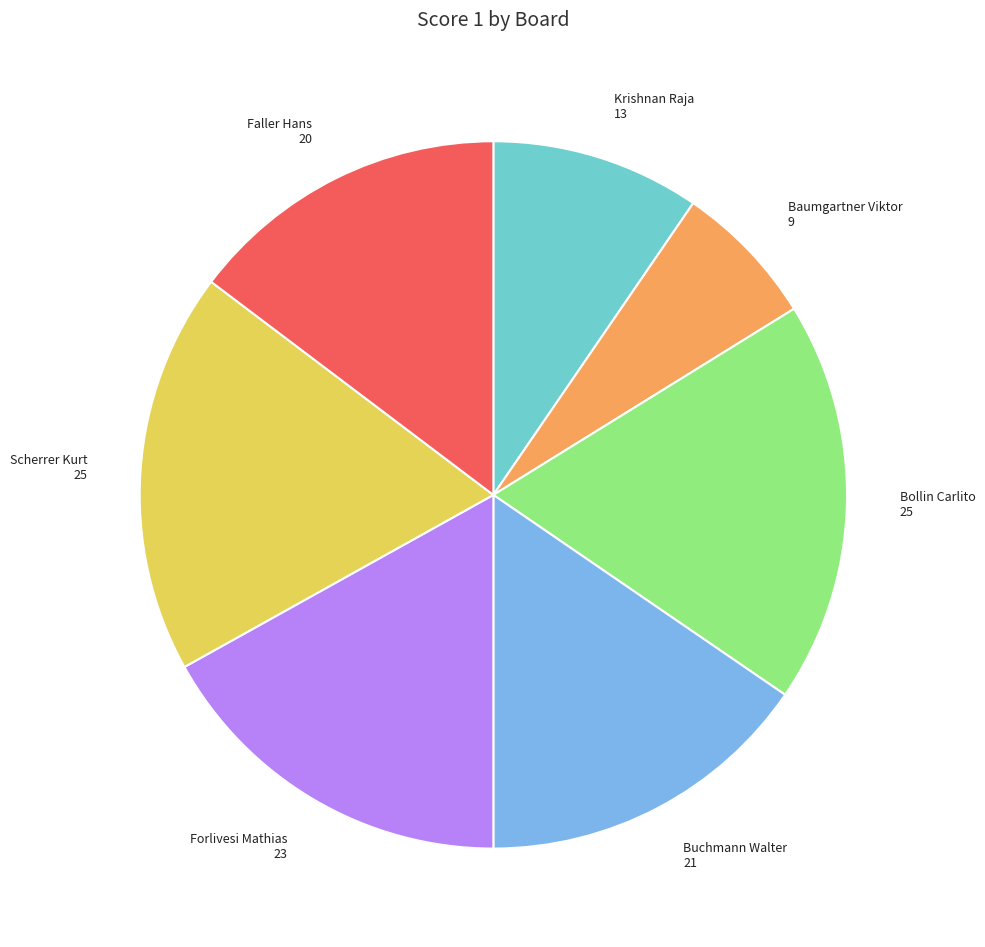

Is there any slice that represents more than half of the pie?

No